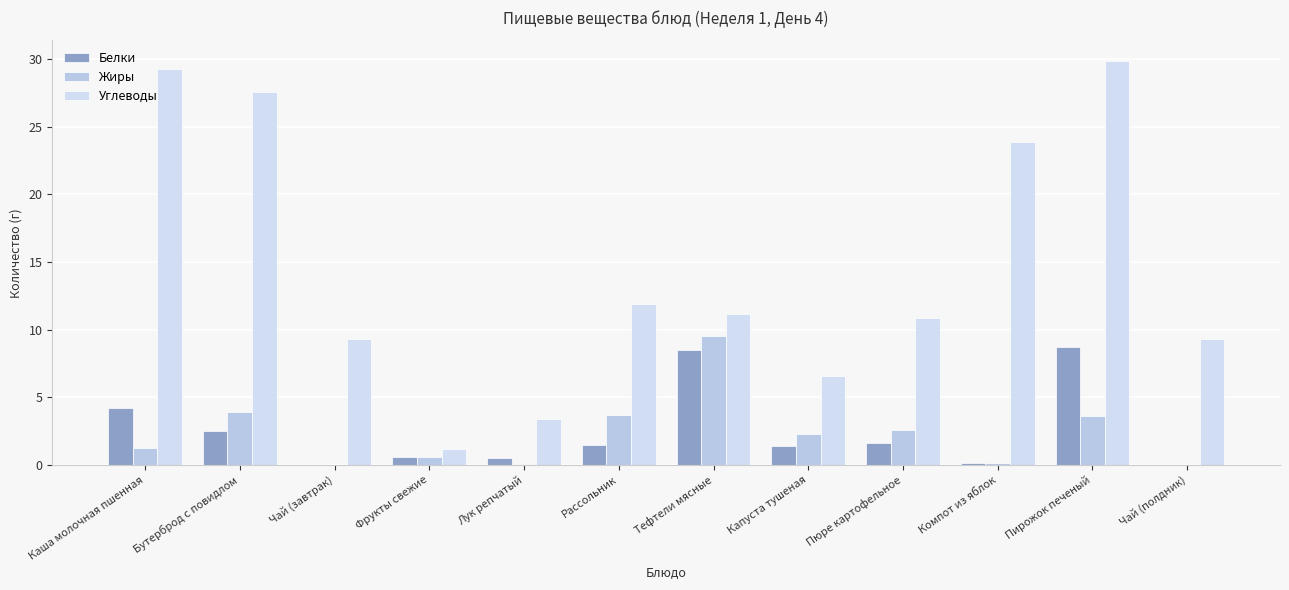

Reading left to right, what are all the values shown in this chart?

Белки: Каша молочная пшенная=4.2	Бутерброд с повидлом=2.5	Чай (завтрак)=0.0	Фрукты свежие=0.6	Лук репчатый=0.6	Рассольник=1.5	Тефтели мясные=8.5	Капуста тушеная=1.4	Пюре картофельное=1.6	Компот из яблок=0.2	Пирожок печеный=8.7	Чай (полдник)=0.0
Жиры: Каша молочная пшенная=1.2	Бутерброд с повидлом=3.9	Чай (завтрак)=0.0	Фрукты свежие=0.6	Лук репчатый=0.1	Рассольник=3.7	Тефтели мясные=9.6	Капуста тушеная=2.3	Пюре картофельное=2.6	Компот из яблок=0.2	Пирожок печеный=3.6	Чай (полдник)=0.0
Углеводы: Каша молочная пшенная=29.3	Бутерброд с повидлом=27.6	Чай (завтрак)=9.3	Фрукты свежие=1.2	Лук репчатый=3.4	Рассольник=11.9	Тефтели мясные=11.2	Капуста тушеная=6.6	Пюре картофельное=10.9	Компот из яблок=23.9	Пирожок печеный=29.9	Чай (полдник)=9.3